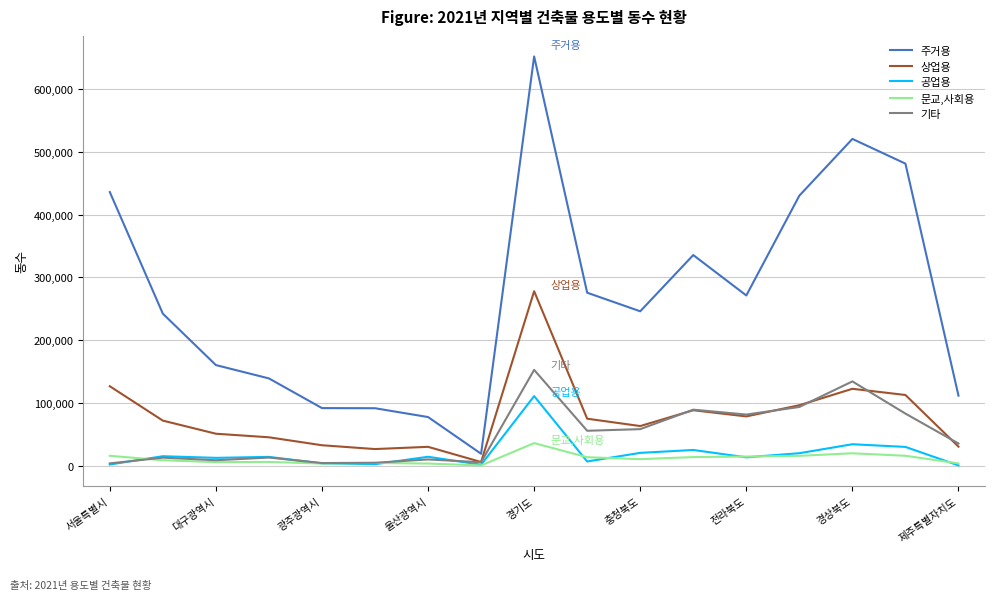

Which series has the largest range (max minus min)?

주거용